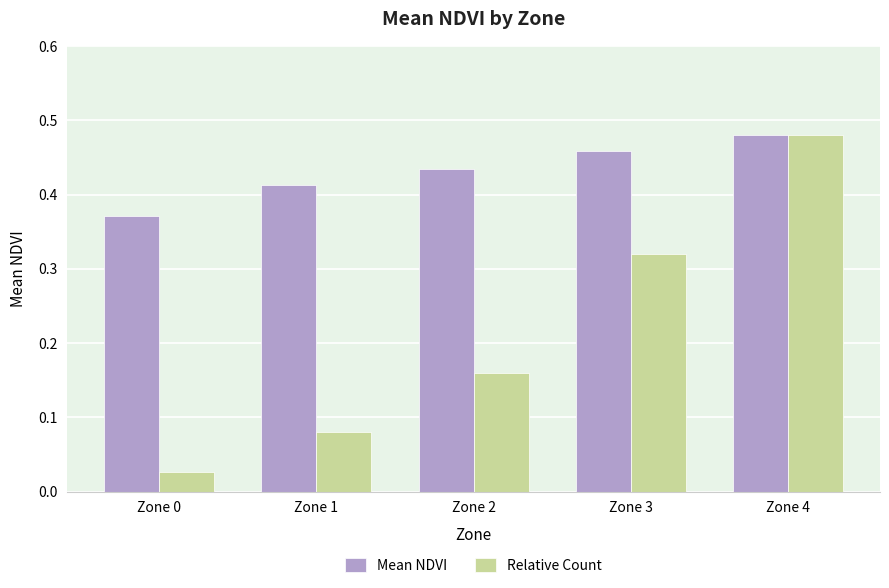

What is the total value across all series at Zone 2?

0.6